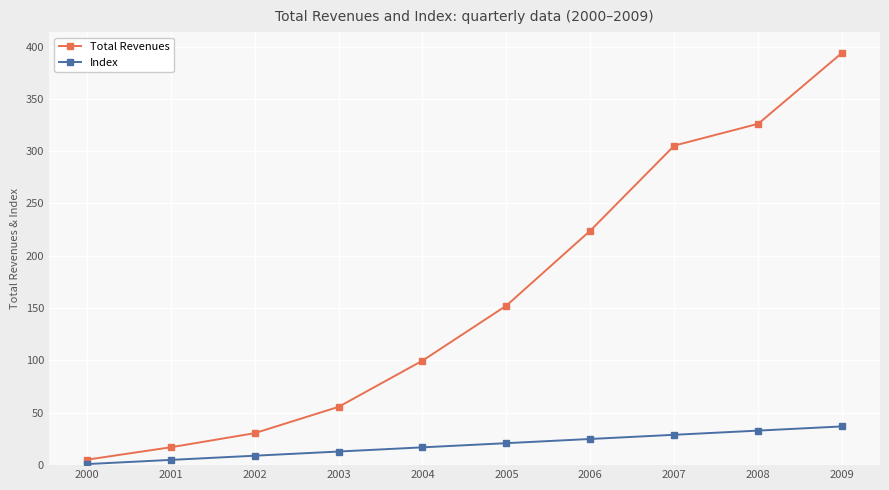

Which series changed the most between 2006 and 2007?

Total Revenues